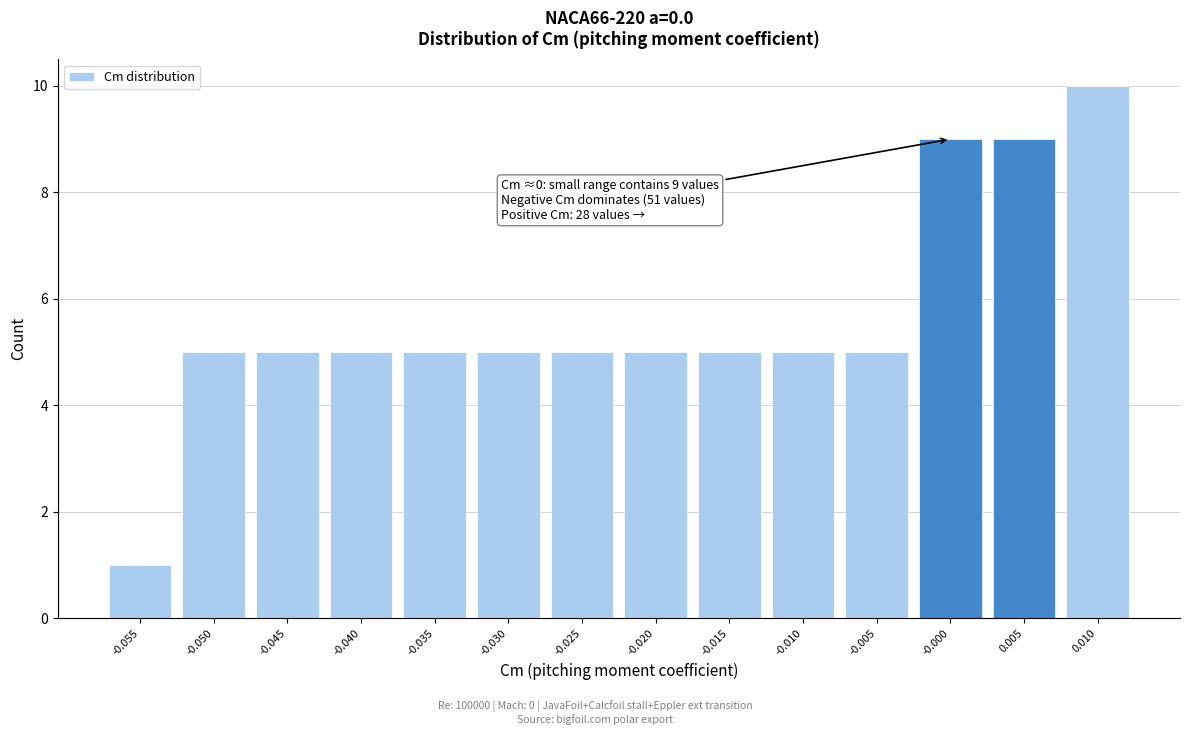

Reading right to left, list all the values displayed in this chart.

10	9	9	5	5	5	5	5	5	5	5	5	5	1